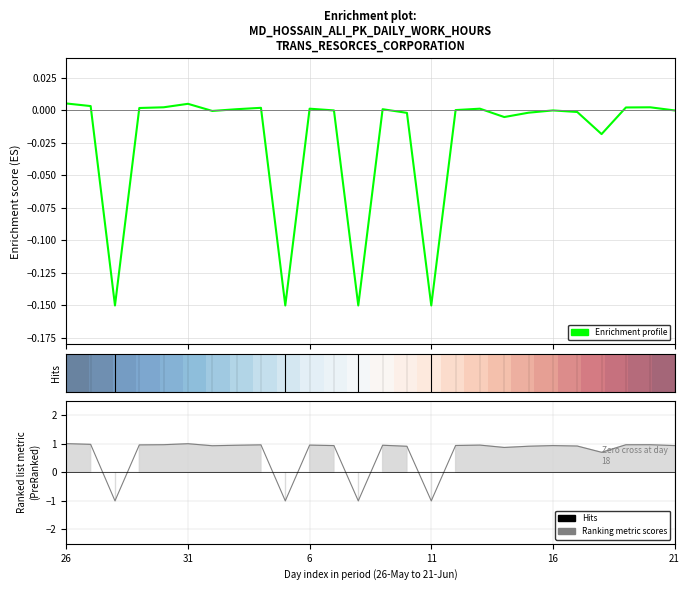

Reading left to right, what are all the values shown in this chart?

26=0.0	27=0.0	28=-0.1	29=0.0	30=0.0	31=0.0	1=-0.0	2=0.0	3=0.0	4=-0.1	6=0.0	7=-0.0	8=-0.1	9=0.0	10=-0.0	11=-0.1	12=0.0	13=0.0	14=-0.0	15=-0.0	16=-0.0	17=-0.0	18=-0.0	19=0.0	20=0.0	21=-0.0